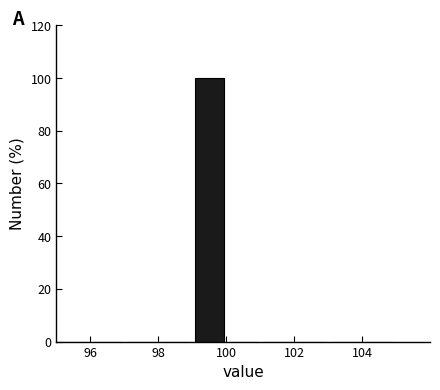

Reading left to right, transcribe this chart: for each bar, give the range it covers on the x-axis and its height. The values are not printed on the chart, so give them approximately, as read against the axis.

95 to 96: 0
96 to 97: 0
97 to 98: 0
98 to 99: 0
99 to 100: 100
100 to 101: 0
101 to 102: 0
102 to 103: 0
103 to 104: 0
104 to 105: 0